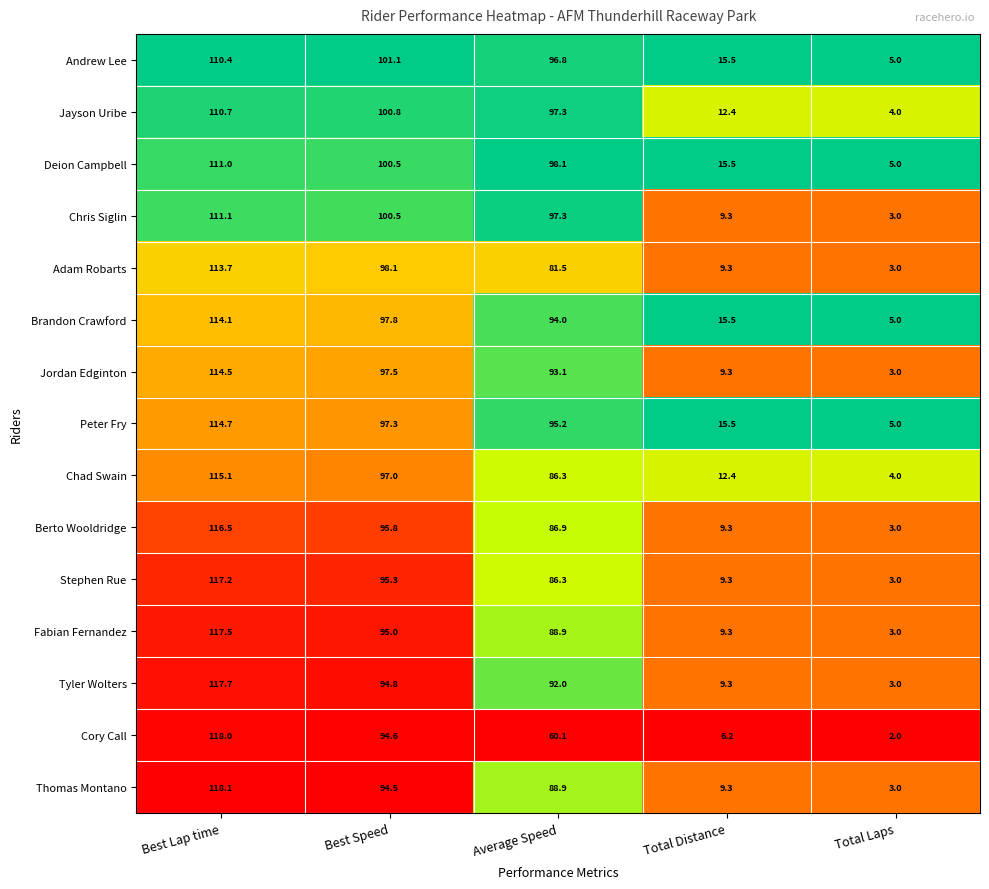

What is the approximate value of Brandon Crawford at Total Laps?

5.0